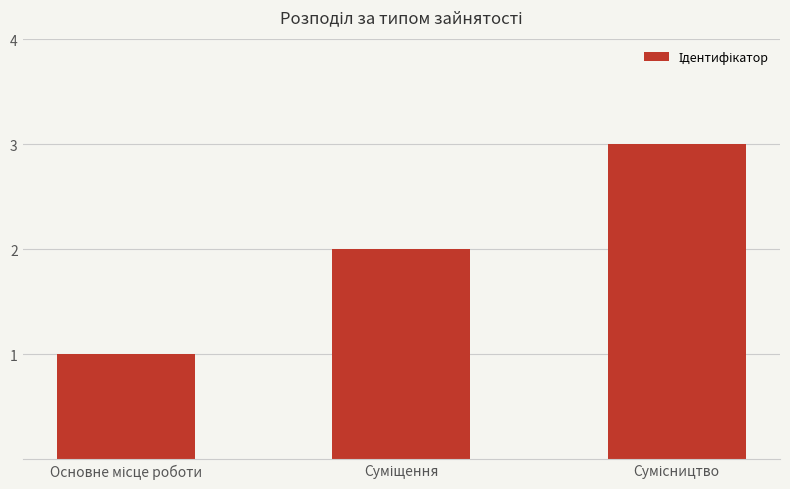

What is the value of the 2nd bar from the left?

2